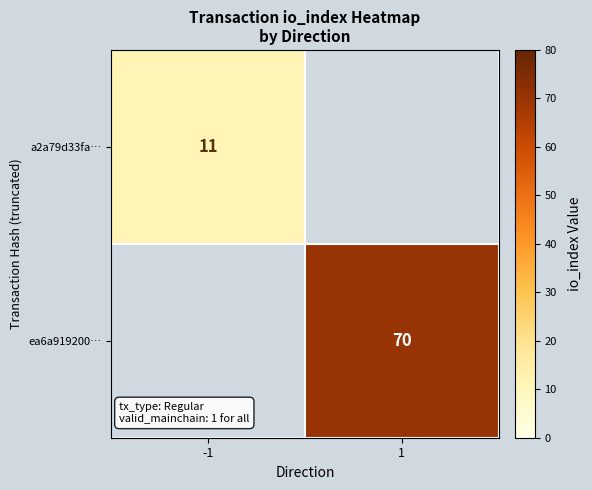

What is the maximum value shown in the chart?

70.0